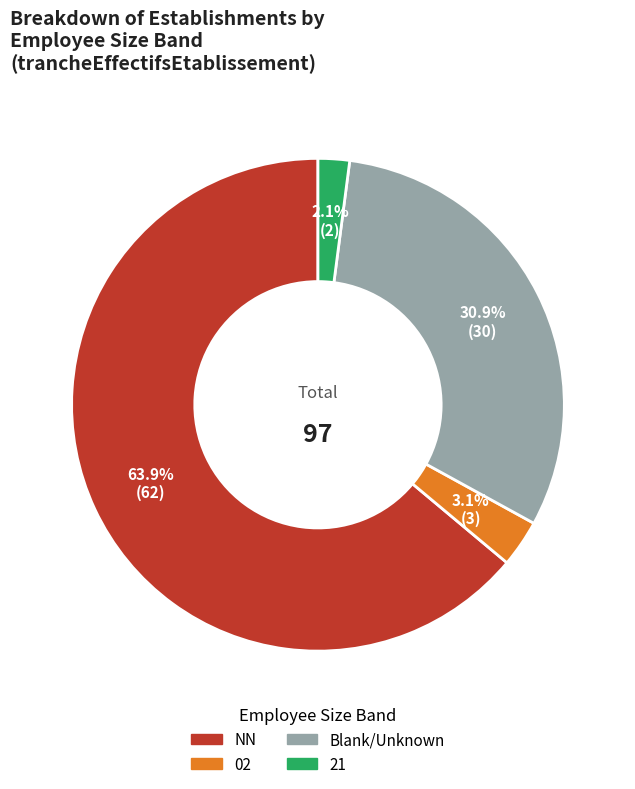

Which has a higher value, Blank/Unknown or 21?

Blank/Unknown